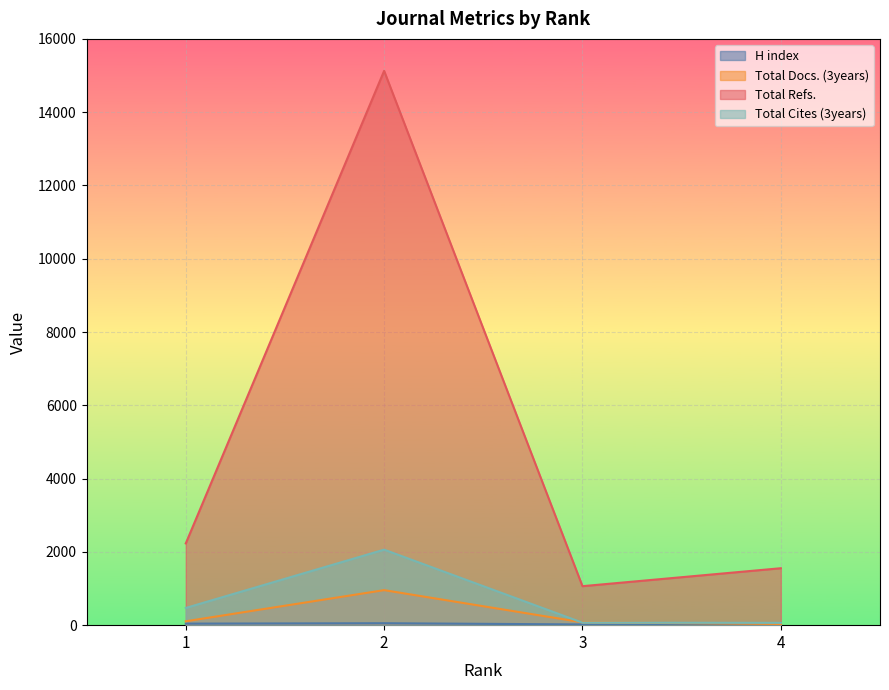

At how many categories does at least one series exceed 13994?

1